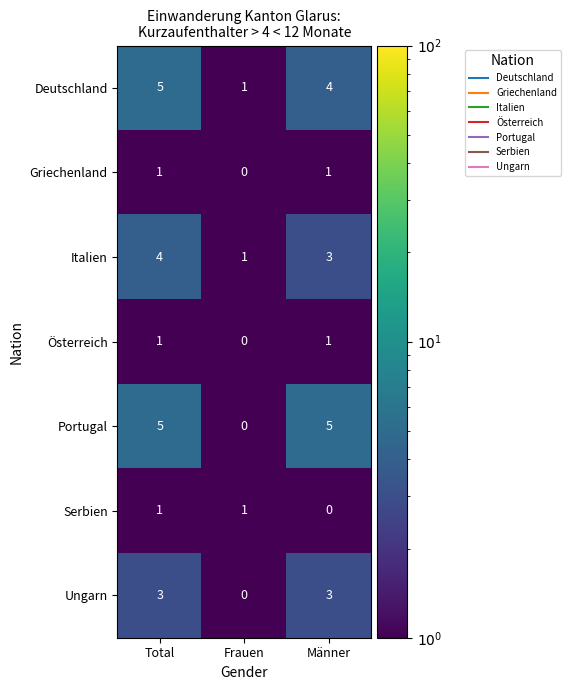

List the labels in order of Italien value, smallest first.

Frauen, Männer, Total